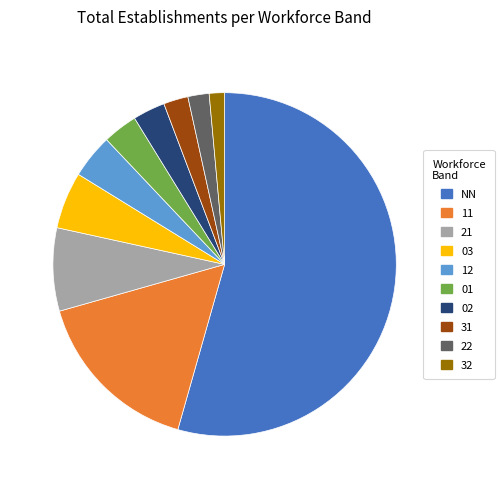

The 11 slice represents 16% of the pie. True or false?

True